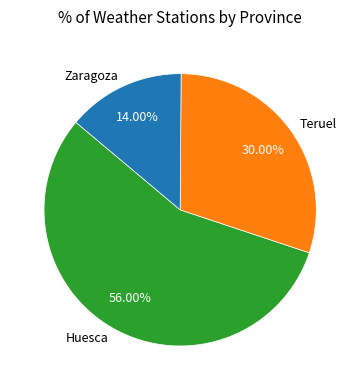

True or false: Teruel accounts for 30% of the total.

True